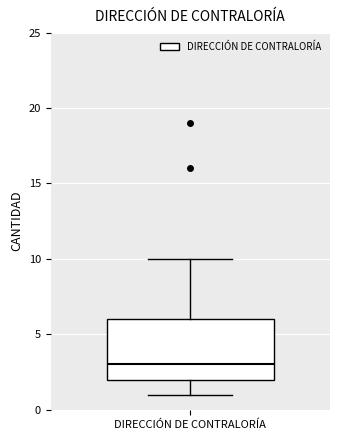

Where is the upper edge of the box for DIRECCIÓN DE CONTRALORÍA on the y-axis? The values are not printed on the chart, so give them approximately, as read against the axis.

6